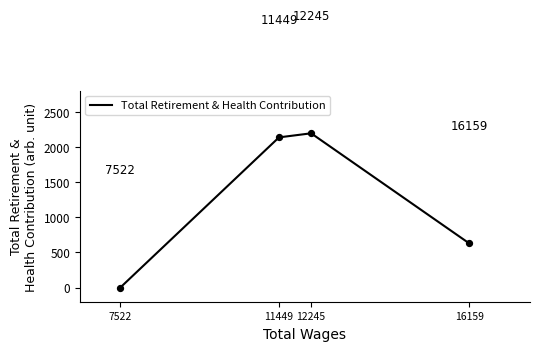

Which has a higher value, 16159 or 12245?

12245